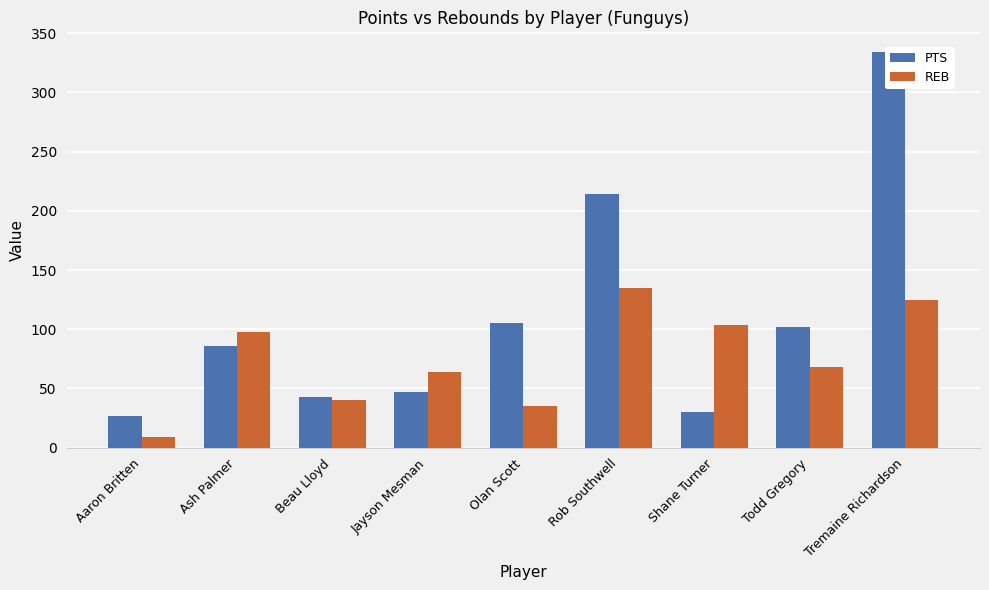

List the labels in order of PTS value, smallest first.

Aaron Britten, Shane Turner, Beau Lloyd, Jayson Mesman, Ash Palmer, Todd Gregory, Olan Scott, Rob Southwell, Tremaine Richardson